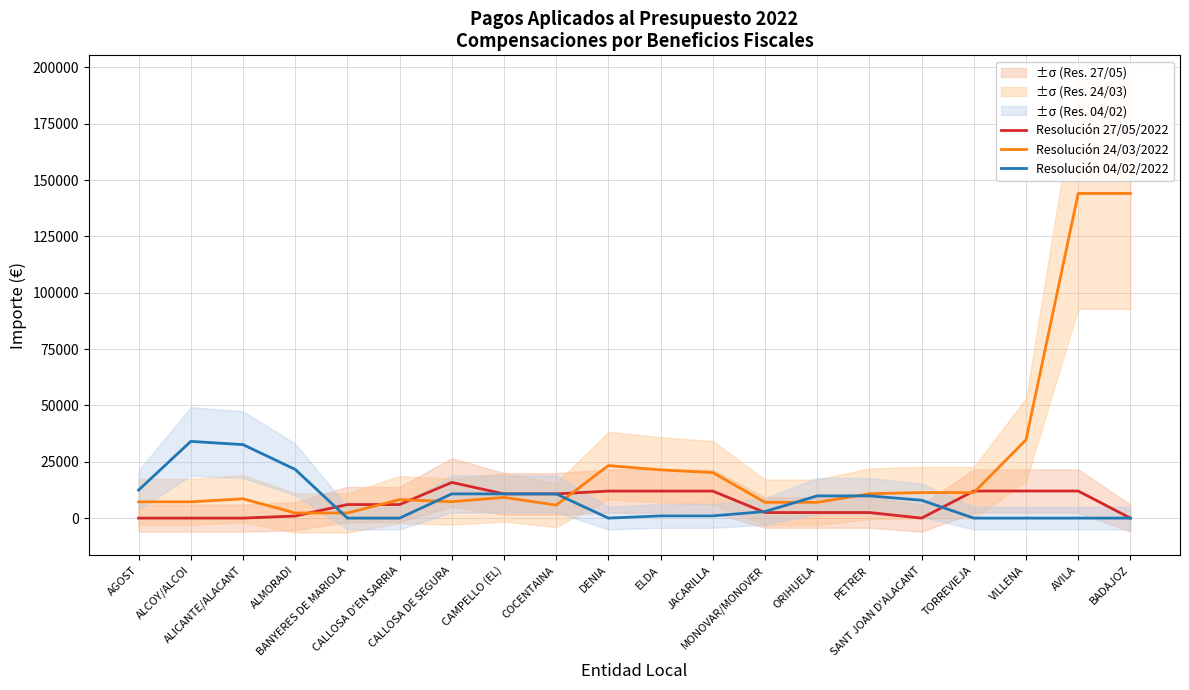

What is the approximate value of Resolución 04/02/2022 at CALLOSA DE SEGURA?

10747.8